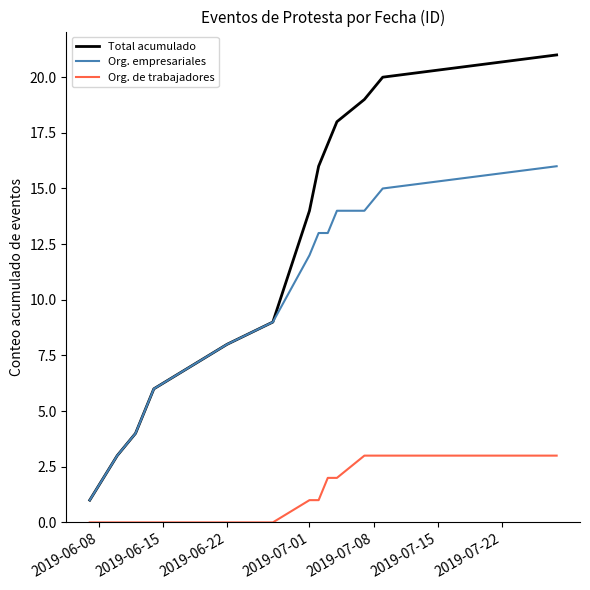

Which series has the largest total across all categories?

Total acumulado